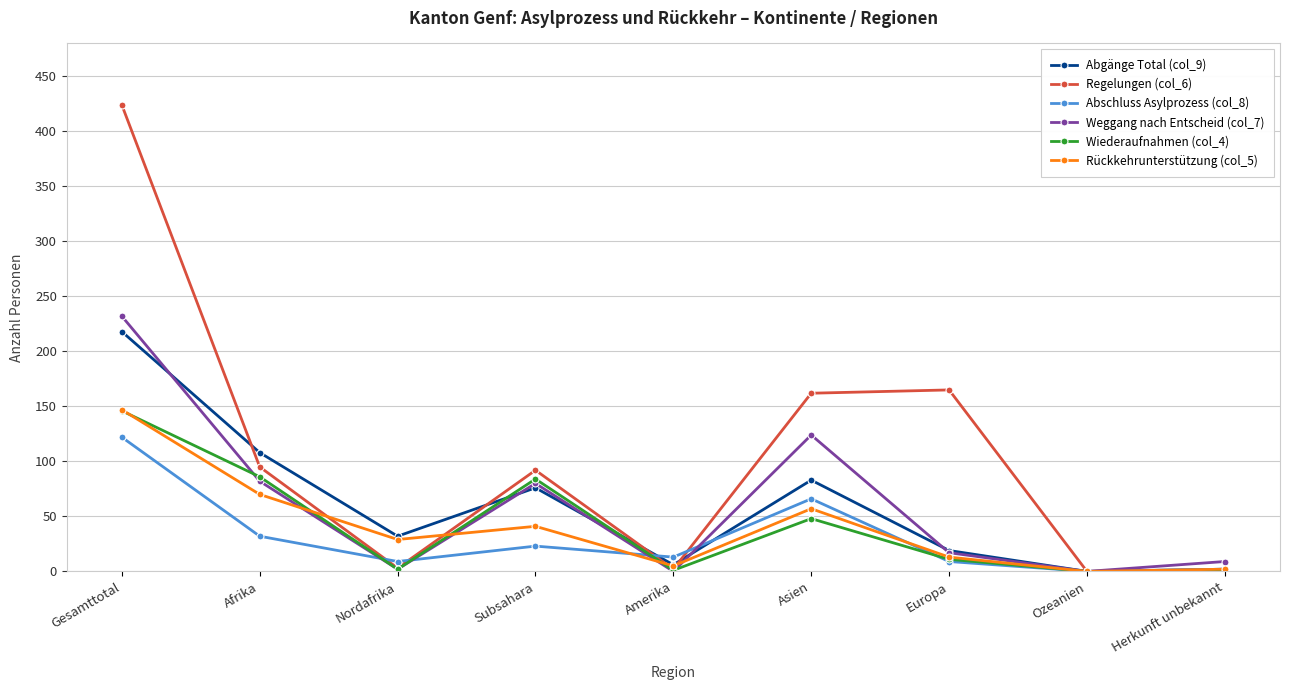

What is the average value of the Weggang nach Entscheid (col_7) series?

61